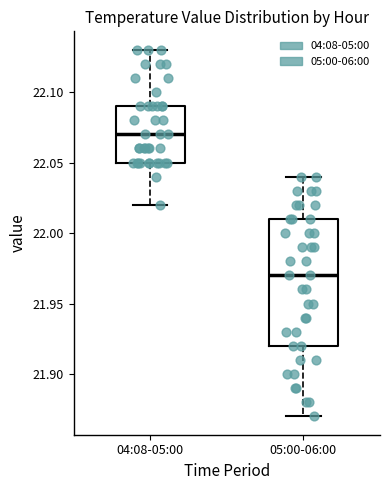

Reading left to right, transcribe this box plot: for each box, give where its median line is, the range the box spans, and where its two whiskers end, as read against the y-axis. The values are not printed on the chart, so give them approximately, as read against the axis.

04:08-05:00: median 22.07, box 22.05 to 22.09, whiskers 22.02 to 22.13
05:00-06:00: median 21.97, box 21.92 to 22.01, whiskers 21.87 to 22.04